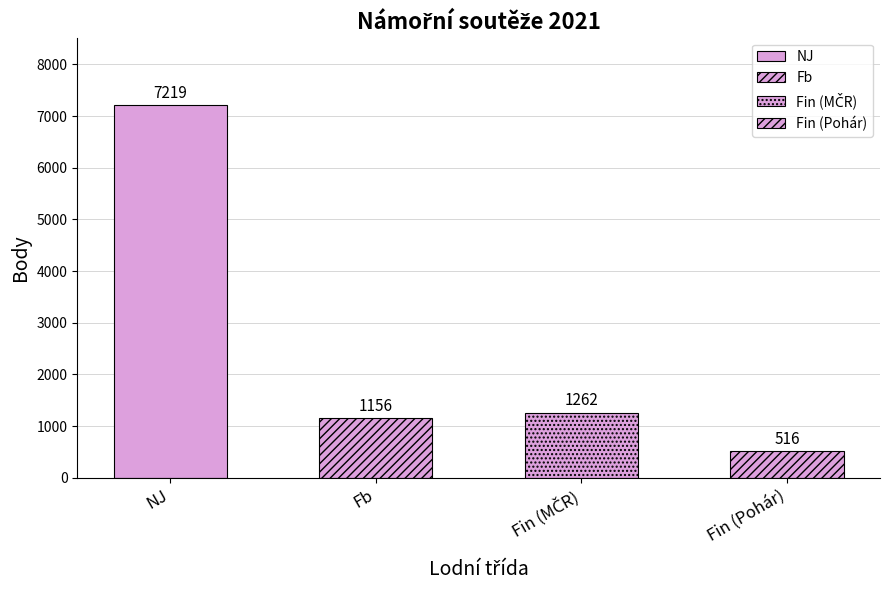

Reading right to left, list all the values displayed in this chart.

Fin (Pohár)=516	Fin (MČR)=1262	Fb=1156	NJ=7219